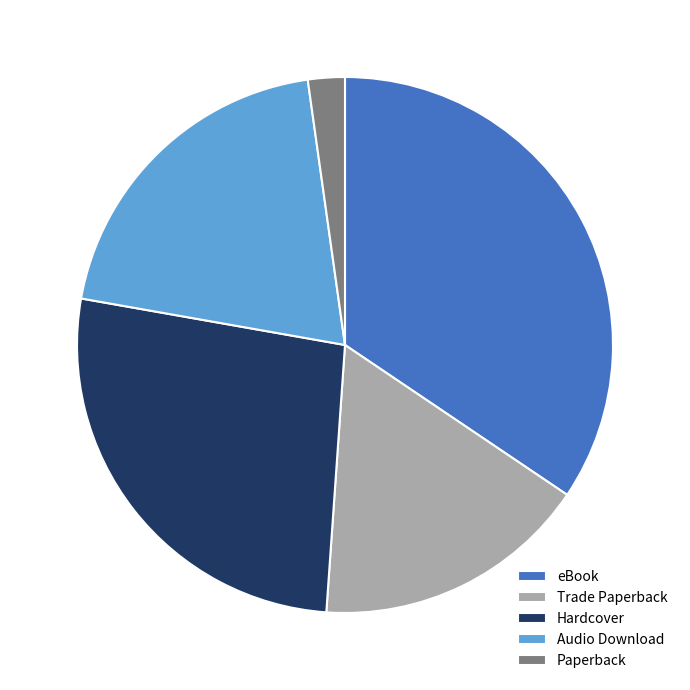

Rank the categories by value from lowest to highest.

Paperback, Trade Paperback, Audio Download, Hardcover, eBook